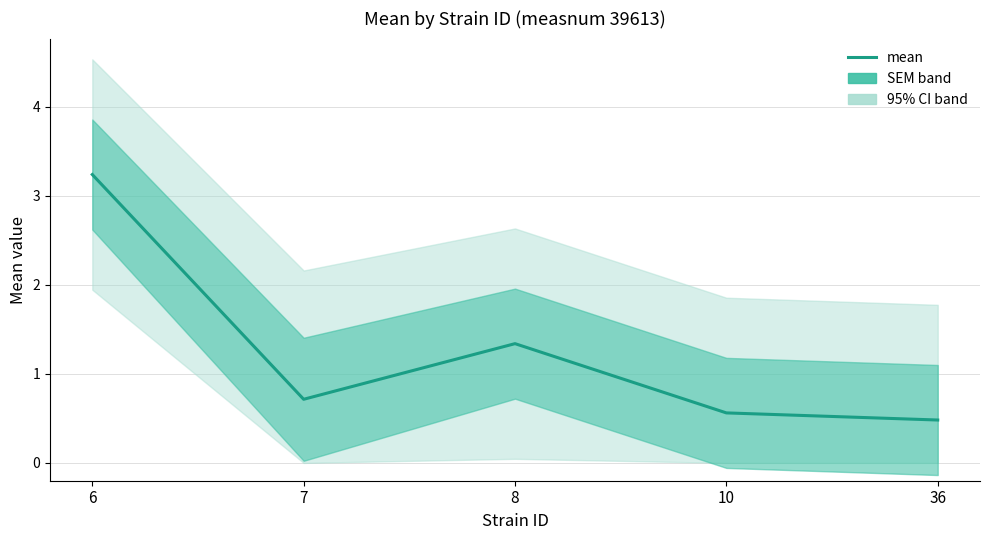

What is the difference between the second highest and minimum values?

0.9